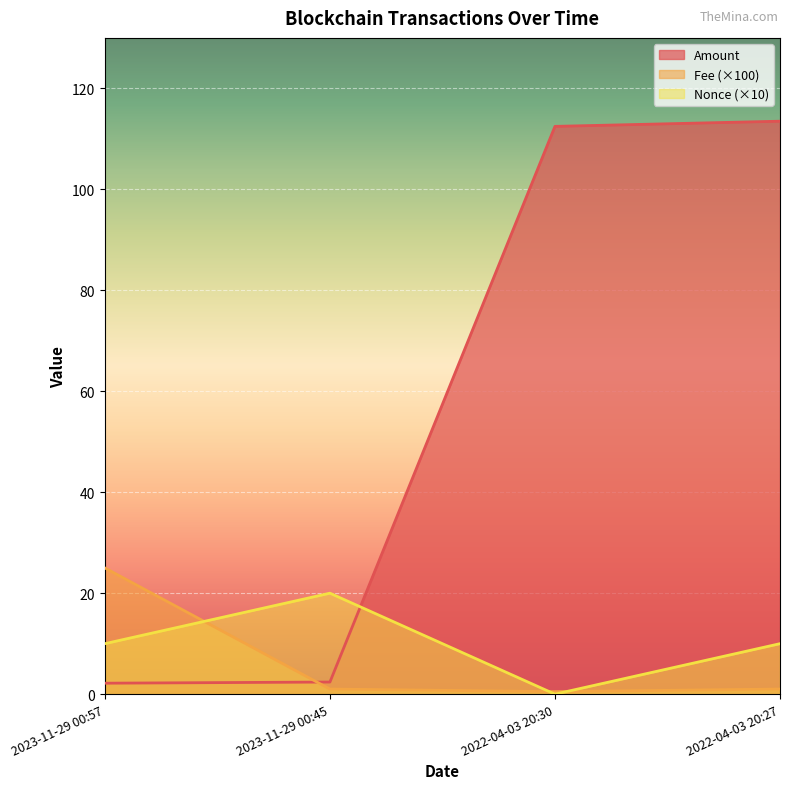

At which label does Amount reach its minimum?

2023-11-29 00:57